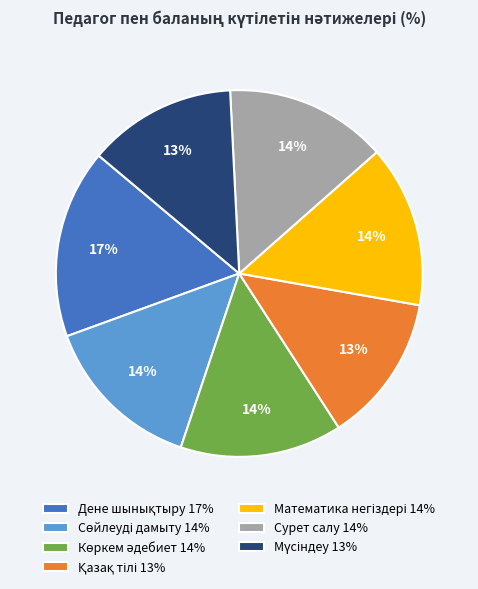

How many slices are in this pie chart?

7